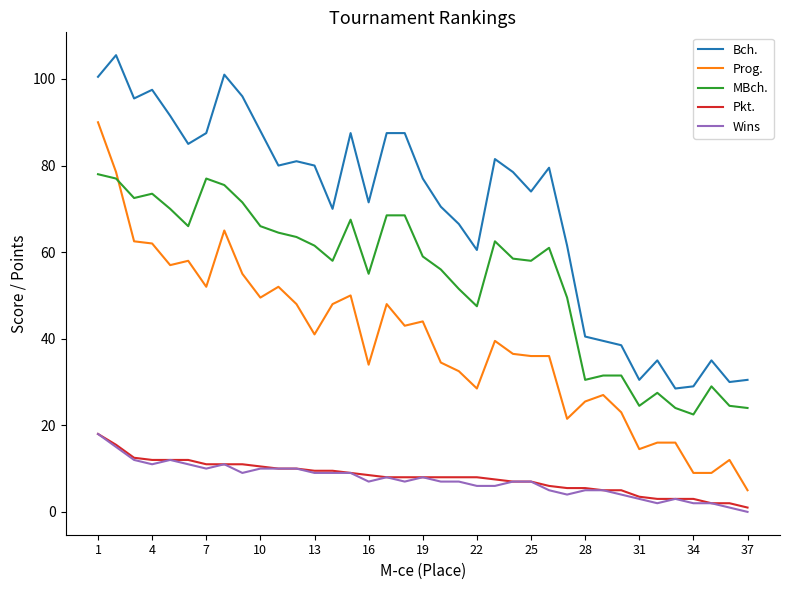

Which series has the largest range (max minus min)?

Prog.